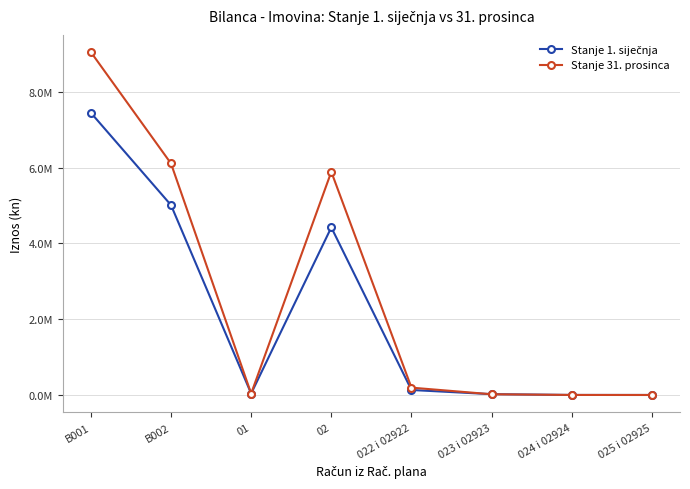

Is this an area chart (filled region under the line)?

No